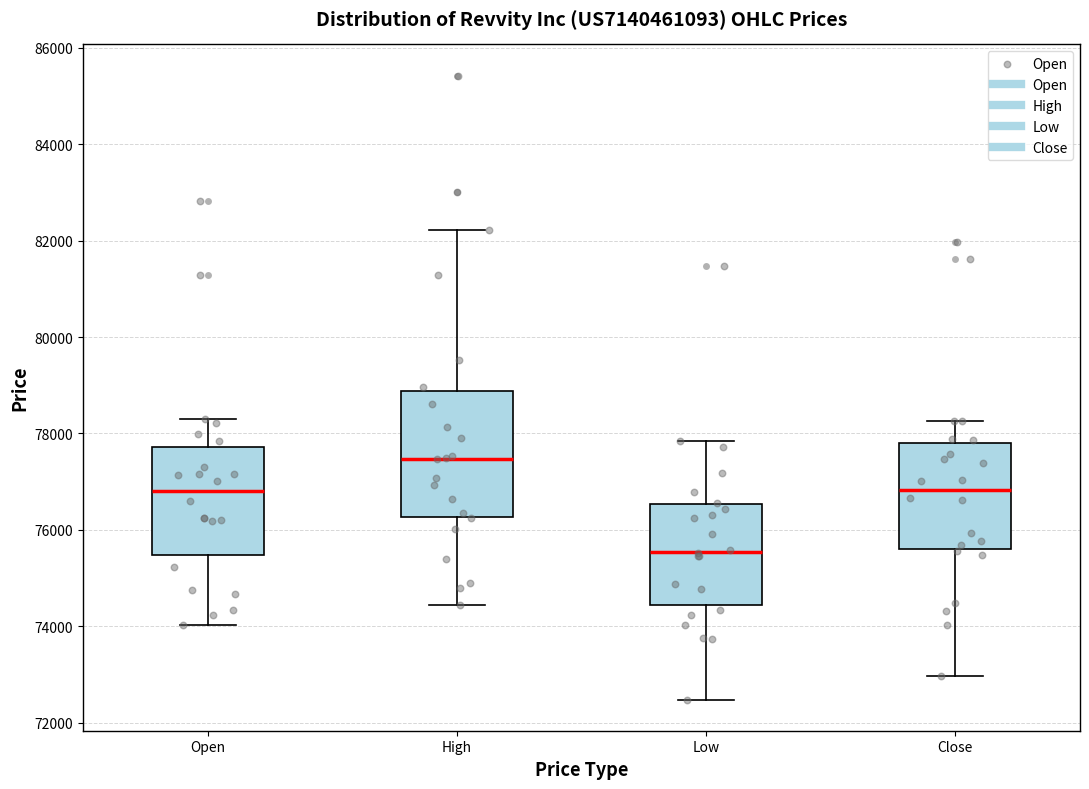

Reading left to right, read every box against the y-axis: the position of its median line, the range the box covers, and the ends of its whiskers. The values are not printed on the chart, so give them approximately, as read against the axis.

Open: median 76800, box 75400 to 77800, whiskers 74000 to 78400
High: median 77400, box 76200 to 78800, whiskers 74400 to 82200
Low: median 75600, box 74400 to 76600, whiskers 72400 to 77800
Close: median 76800, box 75600 to 77800, whiskers 73000 to 78200